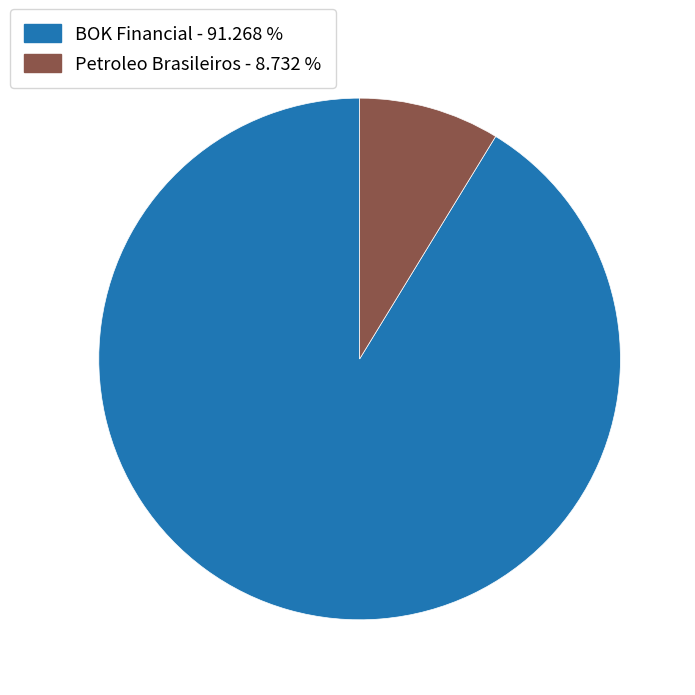

Does BOK Financial account for over 50% of the chart?

Yes